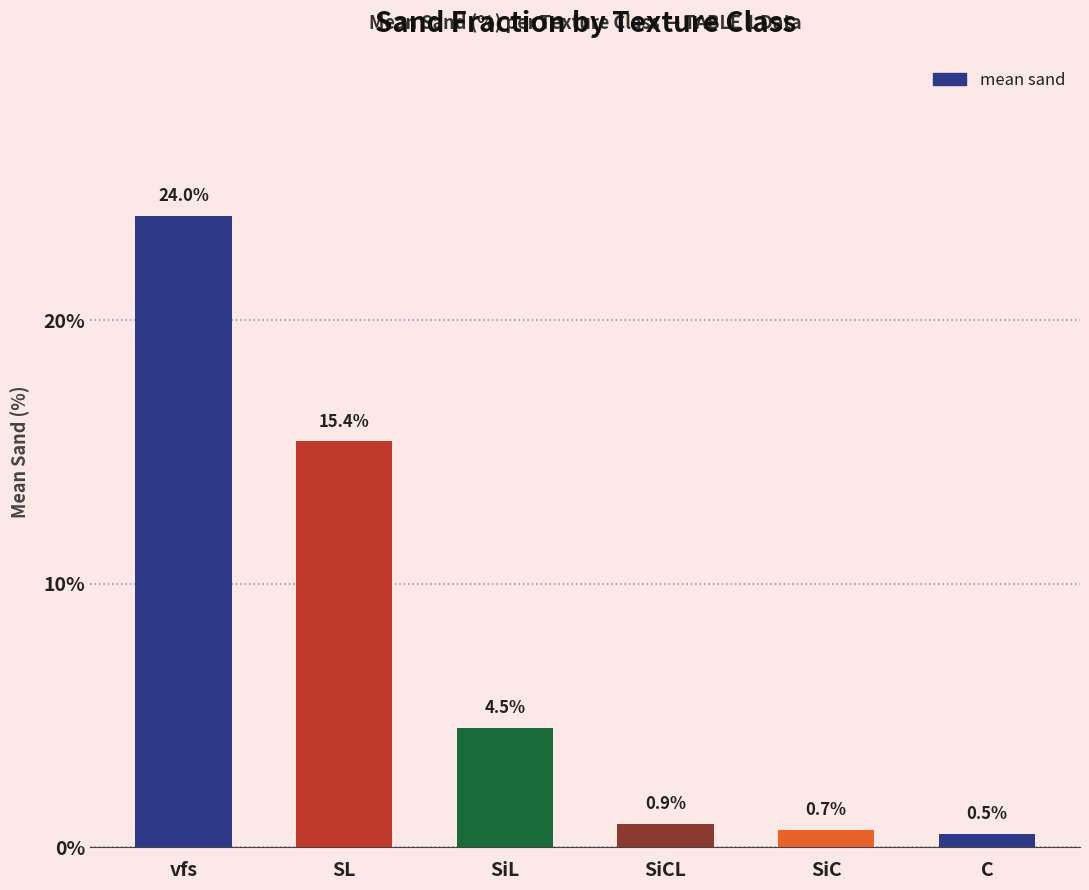

Which category has the lowest value across all series?

C